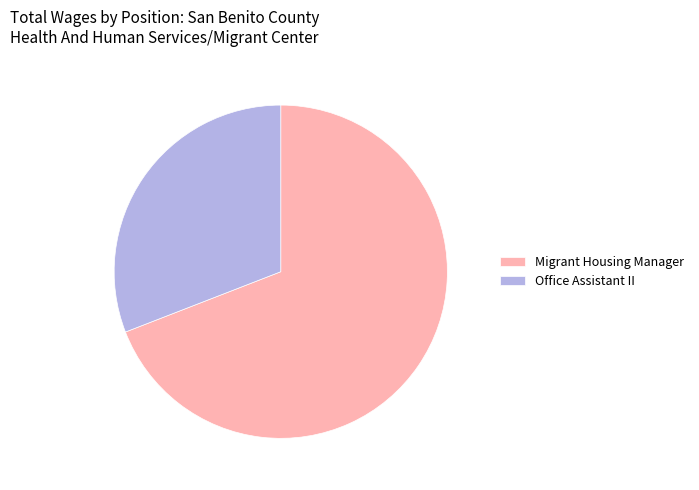

Which slice is the largest?

Migrant Housing Manager